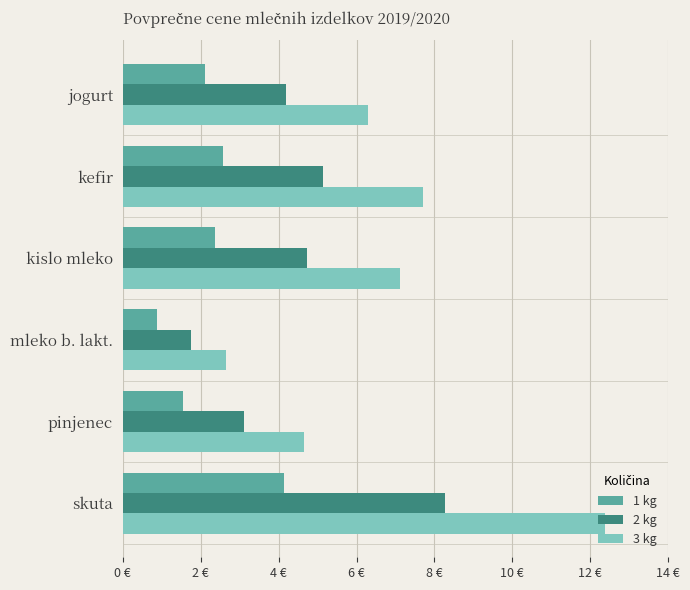

What are all the series names shown in the legend?

1 kg, 2 kg, 3 kg